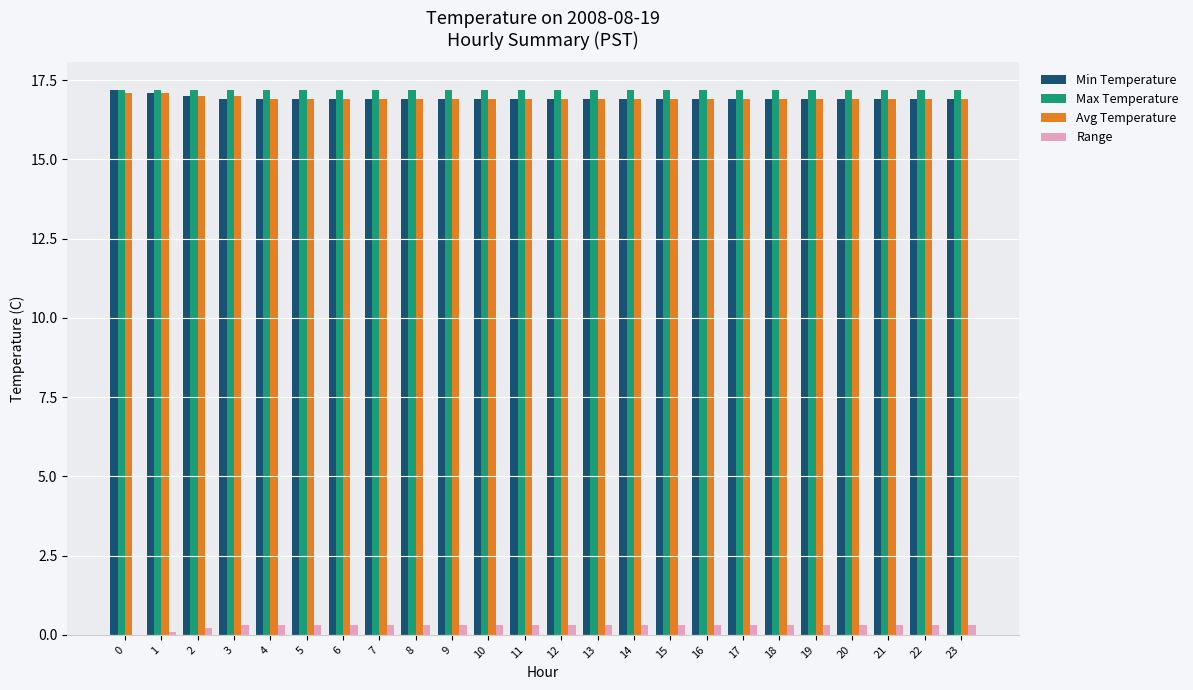

Does the chart contain stacked bars?

No